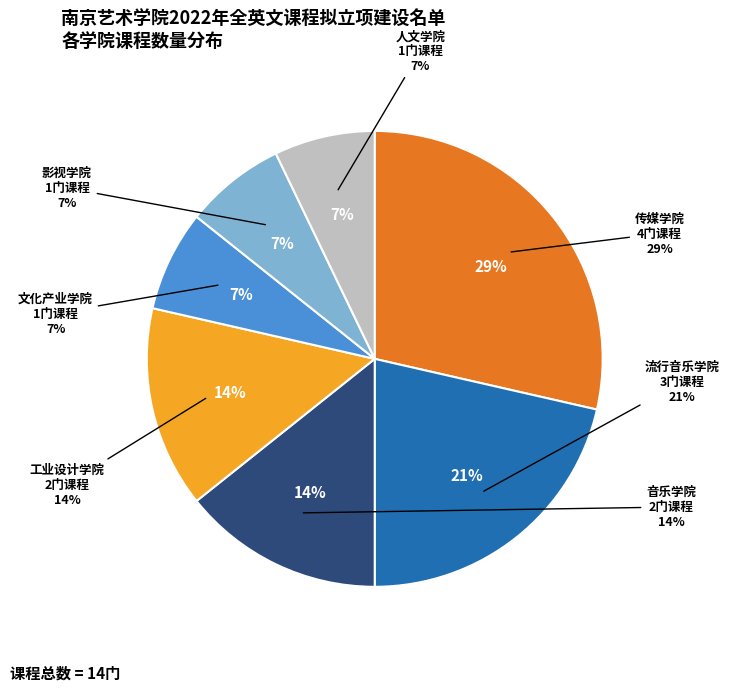

What percentage is the 传媒学院 slice, to the nearest percent?

29%